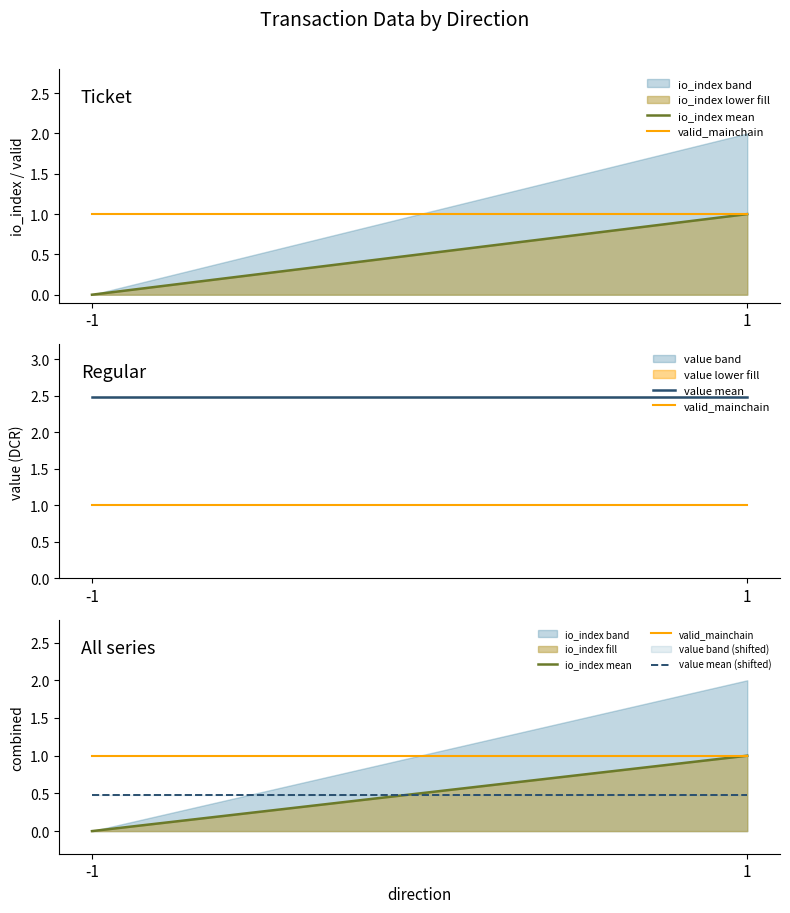

At how many categories does at least one series exceed 1?

2